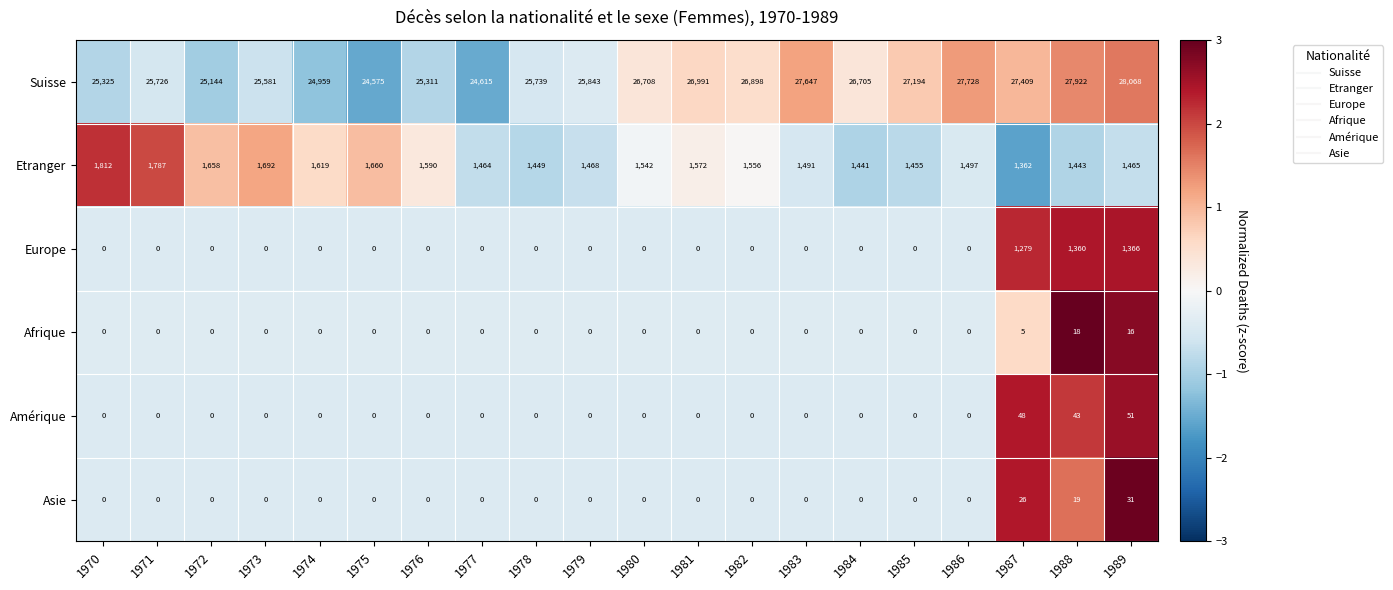

The value of Amérique at 1986 is 30. True or false?

False